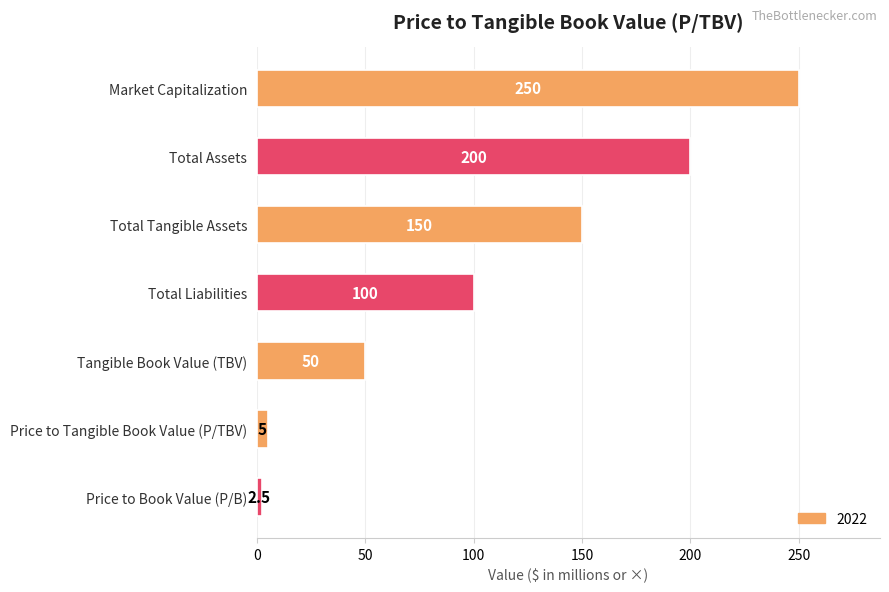

What is the average value?

108.2